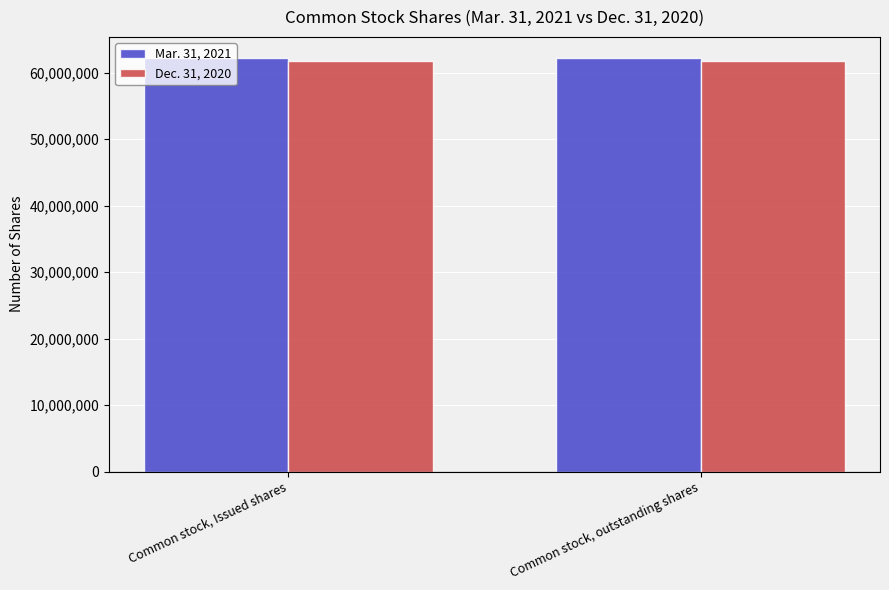

Is it true that Mar. 31, 2021 equals 95374450 at Common stock, outstanding shares?

False